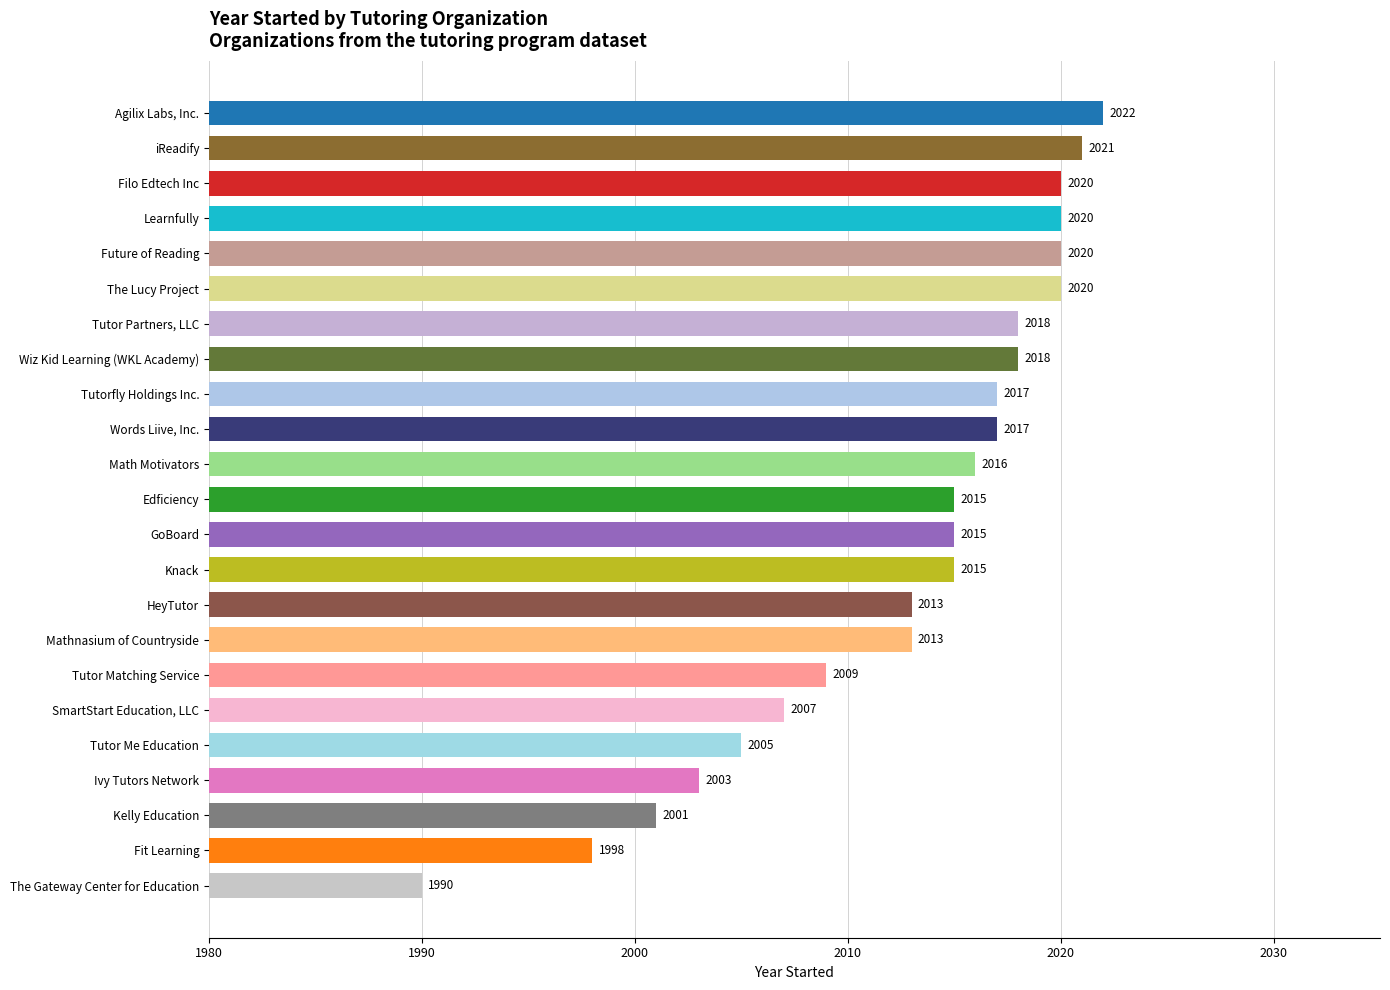

What is the value of the 20th bar from the top?

2003